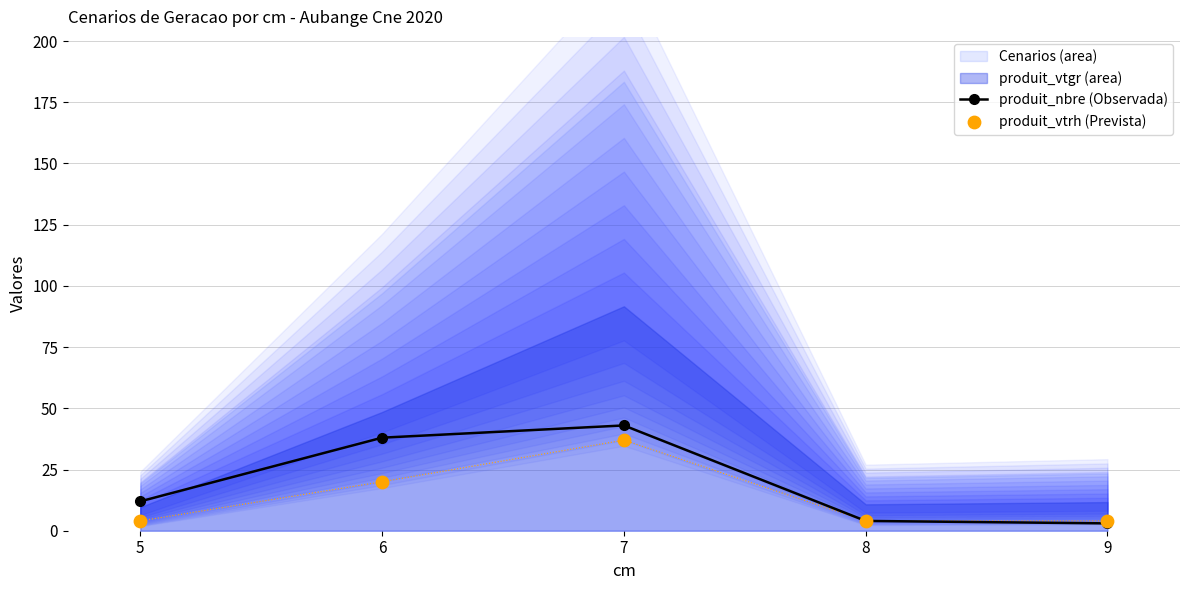

What is the total value across all series at 7?

80